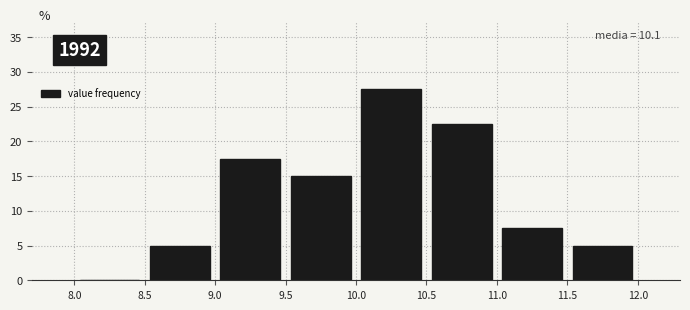

Which range on the x-axis has the tallest bar?

10.0 to 10.5